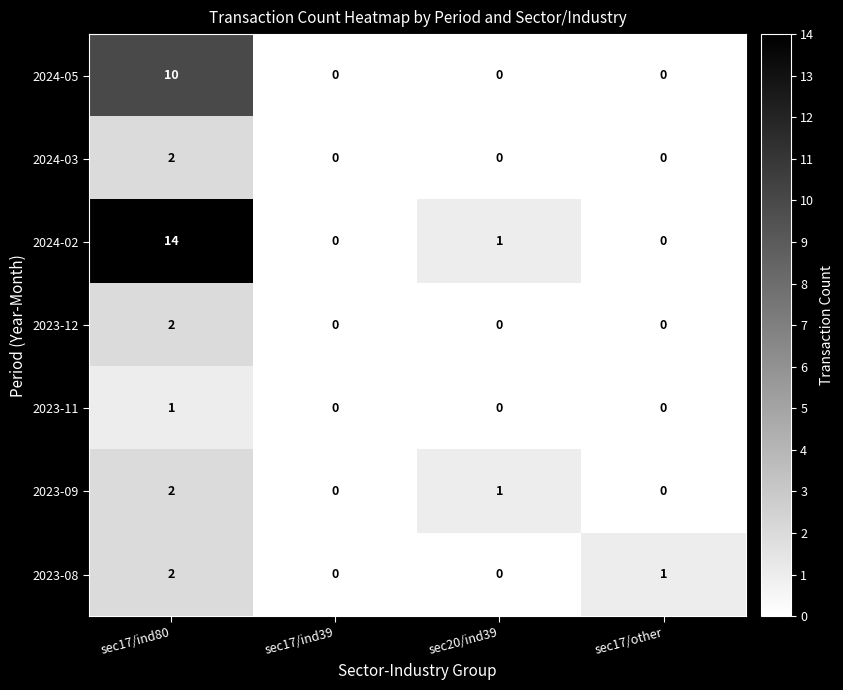

How many positive values does the 2023-11 series have?

1